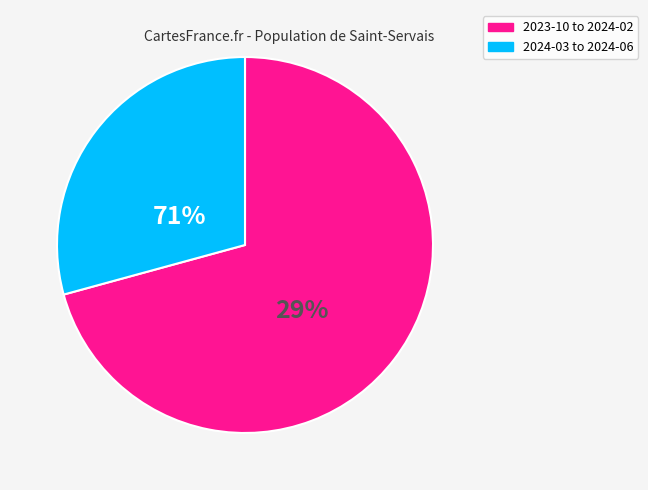

Does 2024-04 account for over 50% of the chart?

No